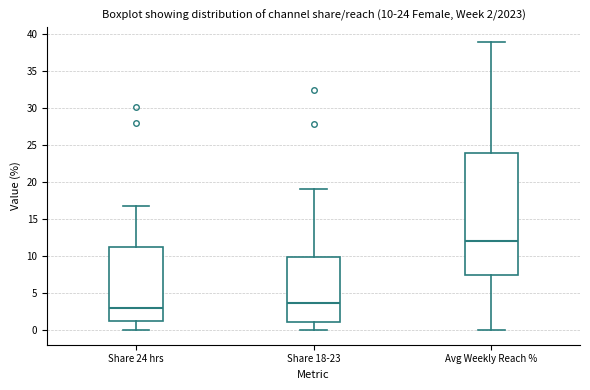

Which box's median line is the lowest?

Share 24 hrs